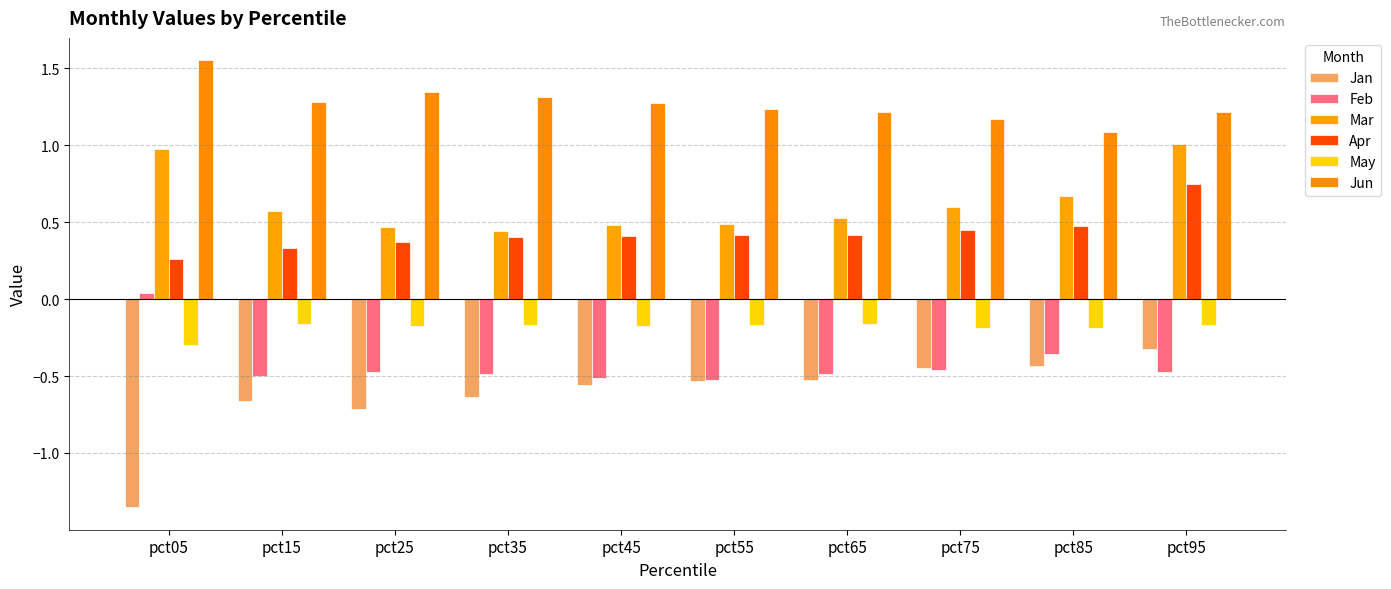

Reading right to left, list all the values displayed in this chart.

Jan: pct95=-0.3	pct85=-0.4	pct75=-0.5	pct65=-0.5	pct55=-0.5	pct45=-0.6	pct35=-0.6	pct25=-0.7	pct15=-0.7	pct05=-1.4
Feb: pct95=-0.5	pct85=-0.4	pct75=-0.5	pct65=-0.5	pct55=-0.5	pct45=-0.5	pct35=-0.5	pct25=-0.5	pct15=-0.5	pct05=0.0
Mar: pct95=1.0	pct85=0.7	pct75=0.6	pct65=0.5	pct55=0.5	pct45=0.5	pct35=0.4	pct25=0.5	pct15=0.6	pct05=1.0
Apr: pct95=0.8	pct85=0.5	pct75=0.4	pct65=0.4	pct55=0.4	pct45=0.4	pct35=0.4	pct25=0.4	pct15=0.3	pct05=0.3
May: pct95=-0.2	pct85=-0.2	pct75=-0.2	pct65=-0.2	pct55=-0.2	pct45=-0.2	pct35=-0.2	pct25=-0.2	pct15=-0.2	pct05=-0.3
Jun: pct95=1.2	pct85=1.1	pct75=1.2	pct65=1.2	pct55=1.2	pct45=1.3	pct35=1.3	pct25=1.3	pct15=1.3	pct05=1.6